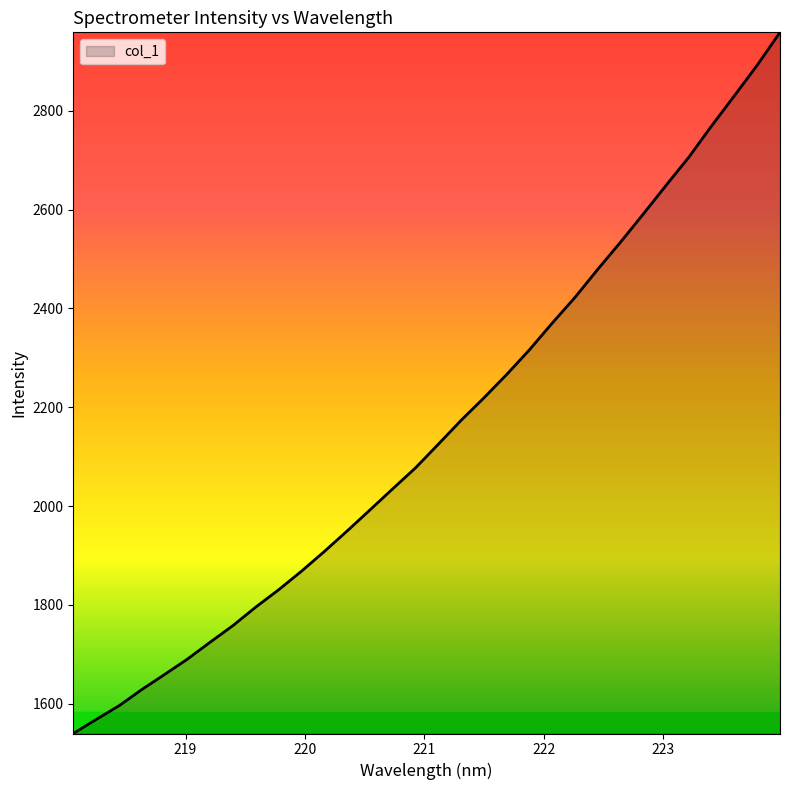

What is the maximum value shown in the chart?

2958.6